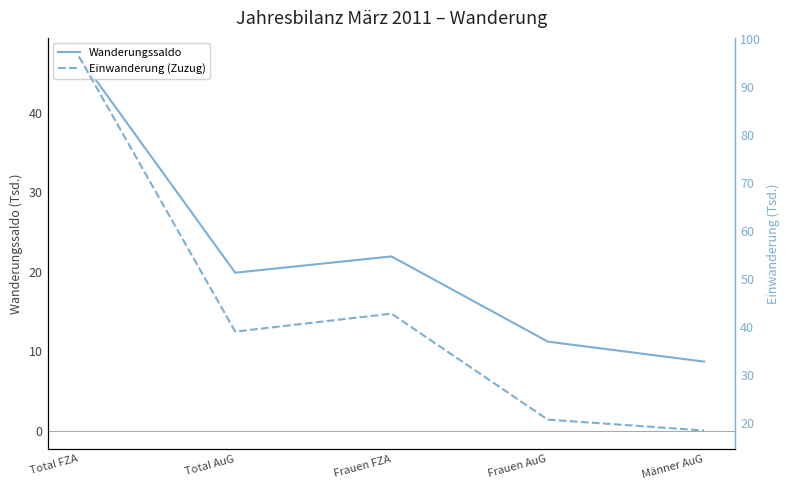

Rank the series by their maximum value, from highest to lowest.

Einwanderung (Zuzug), Wanderungssaldo